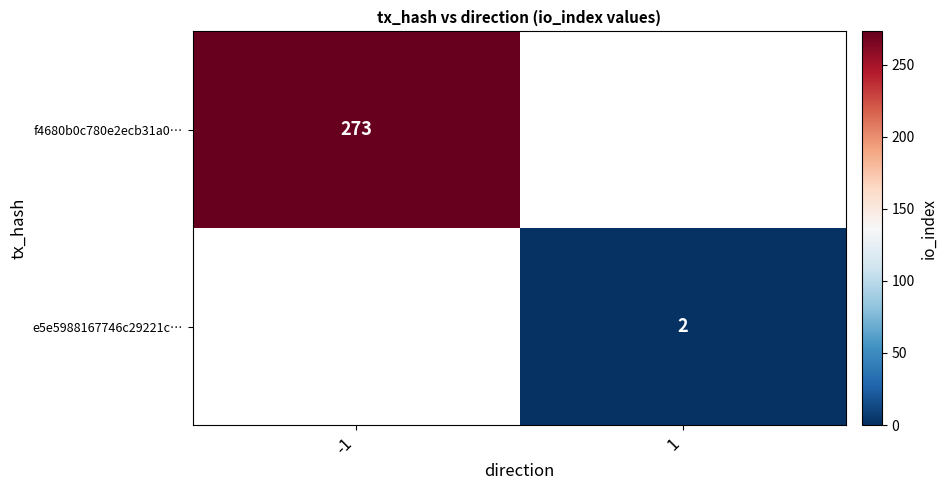

The e5e5988167746c29221c… series shows 3 at 1. True or false?

False